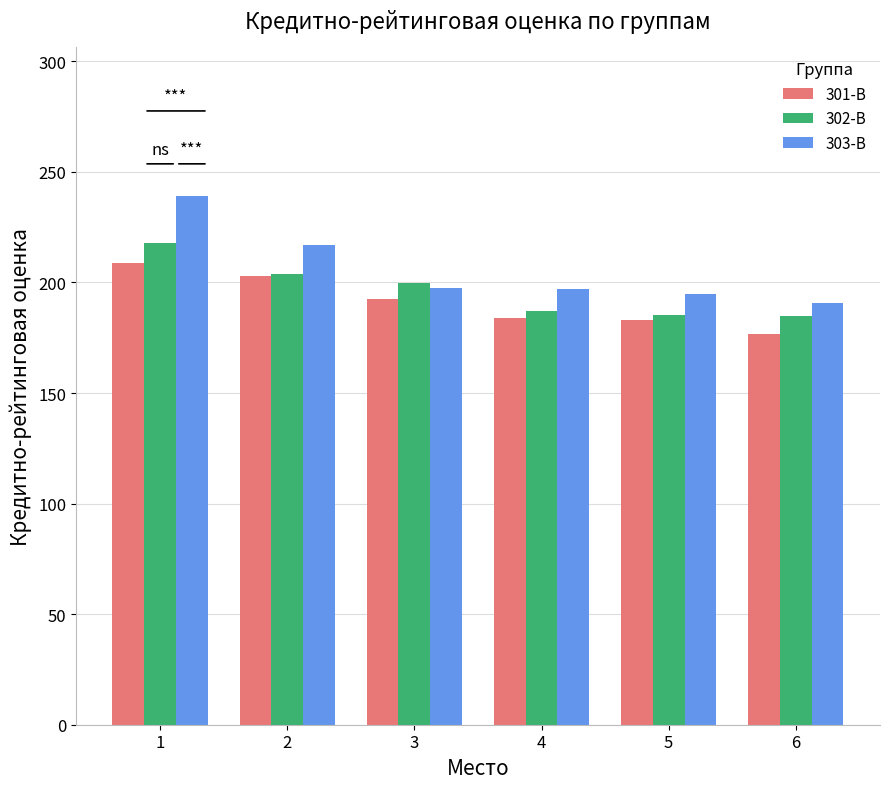

What is the sum of all 302-В values?

1178.4